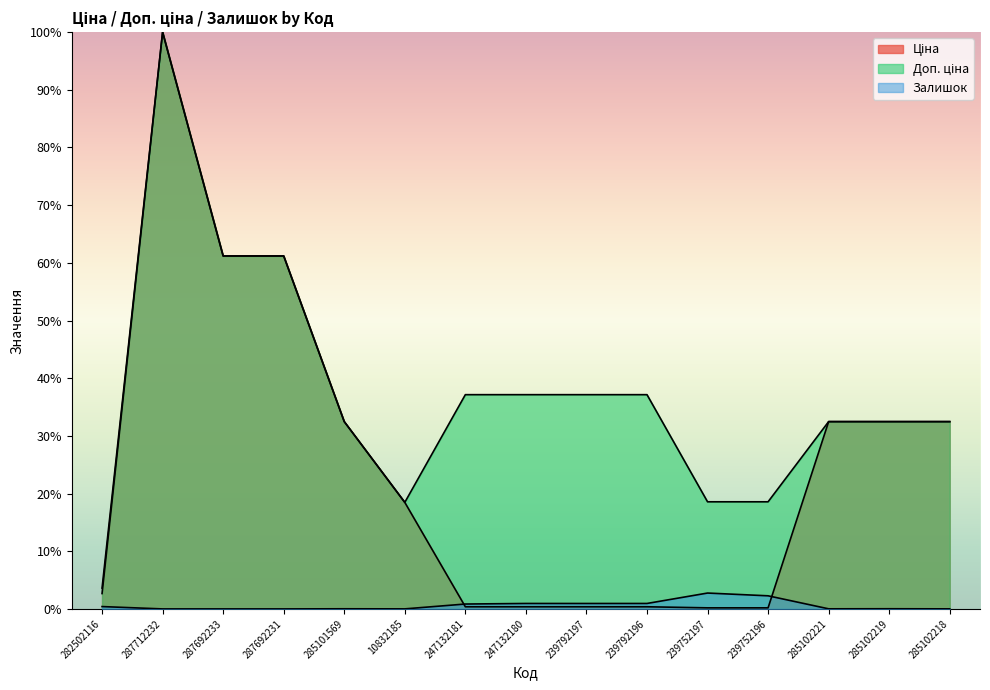

What are all the series names shown in the legend?

Ціна, Доп. ціна, Залишок